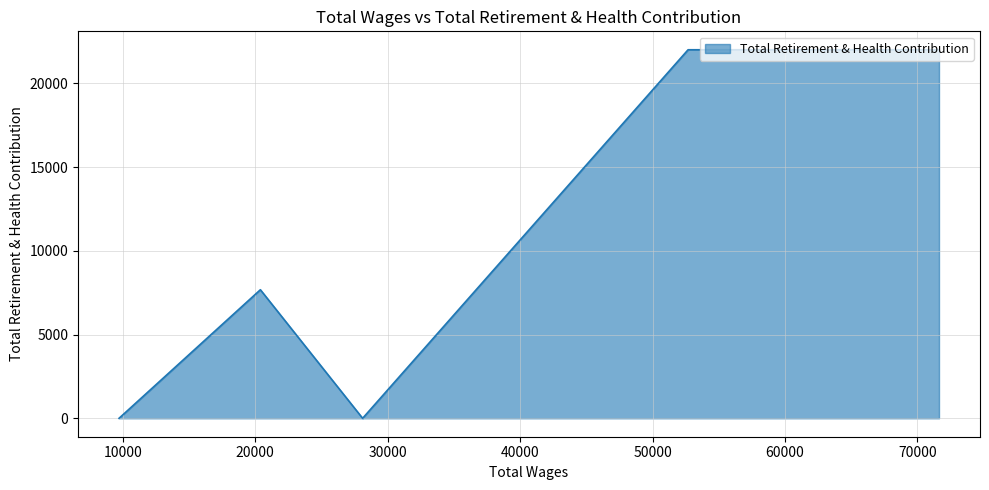

True or false: the data shows 0 at 9708.

True